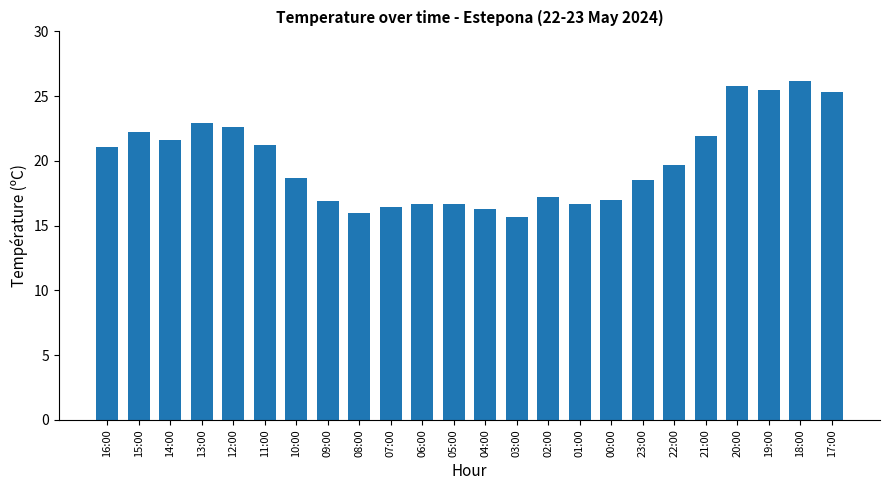

At which label does the data first exceed 19?

16:00